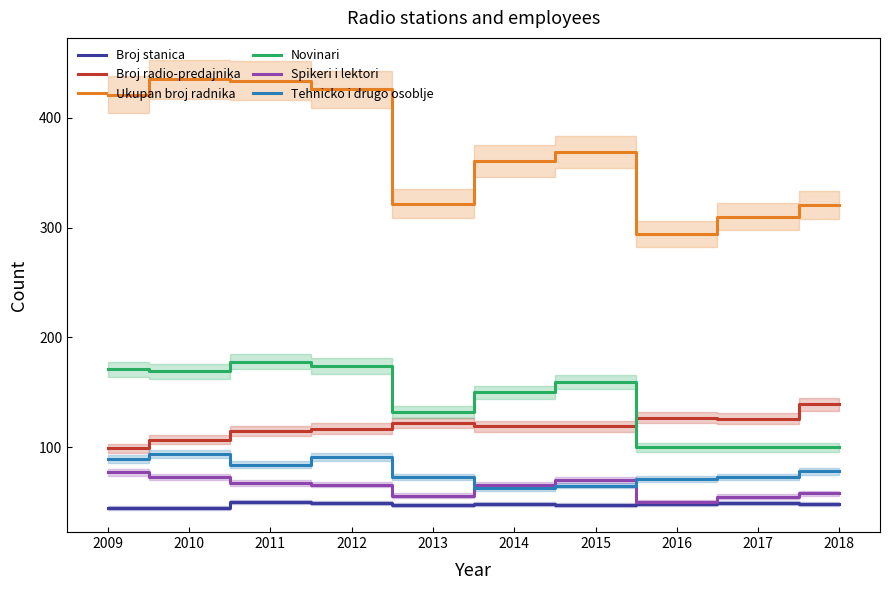

What is the lowest value of the Tehnicko i drugo osoblje series?

63